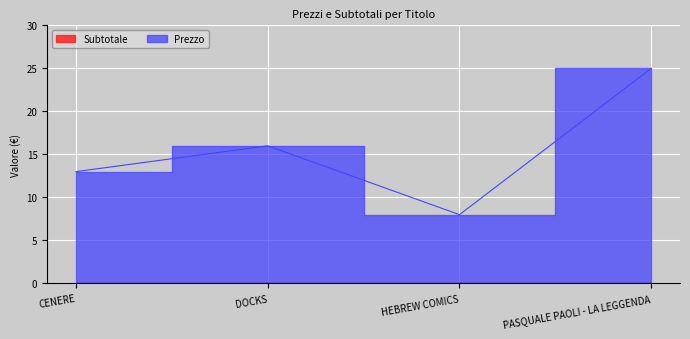

List the labels in order of value, largest first.

PASQUALE PAOLI - LA LEGGENDA, DOCKS, CENERE, HEBREW COMICS